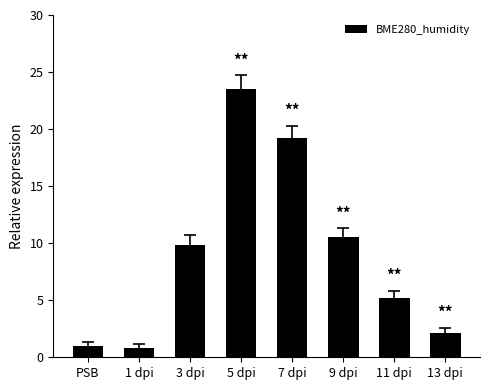

What position from the left is 9 dpi?

6